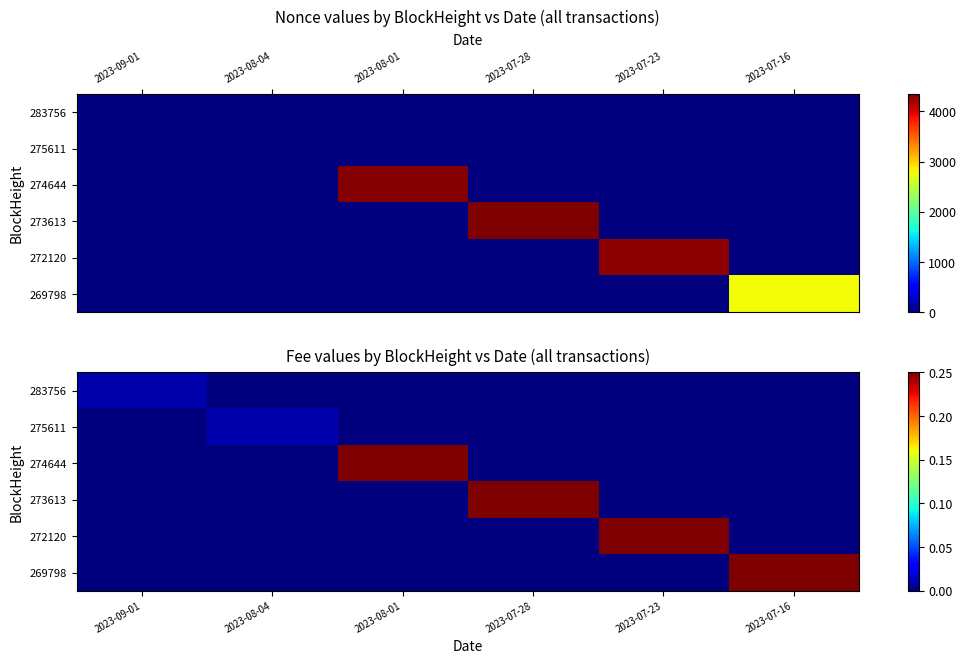

The 273613 series shows 0.1 at 2023-07-16. True or false?

False